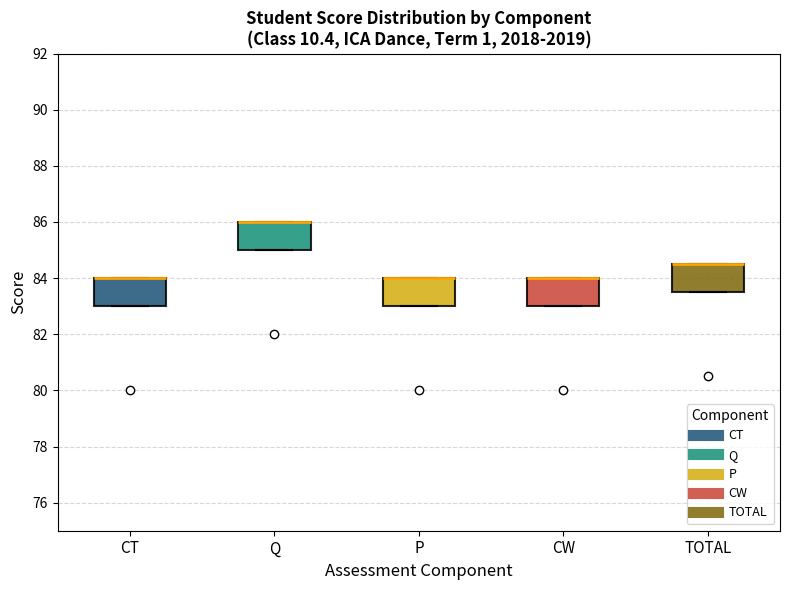

Reading left to right, read every box against the y-axis: the position of its median line, the range the box covers, and the ends of its whiskers. The values are not printed on the chart, so give them approximately, as read against the axis.

CT: median 84.0 (drawn on the box's upper edge), box 83.0 to 84.0, whiskers 83.0 to 84.0
Q: median 86.0 (drawn on the box's upper edge), box 85.0 to 86.0, whiskers 85.0 to 86.0
P: median 84.0 (drawn on the box's upper edge), box 83.0 to 84.0, whiskers 83.0 to 84.0
CW: median 84.0 (drawn on the box's upper edge), box 83.0 to 84.0, whiskers 83.0 to 84.0
TOTAL: median 84.6 (drawn on the box's upper edge), box 83.6 to 84.6, whiskers 83.6 to 84.6